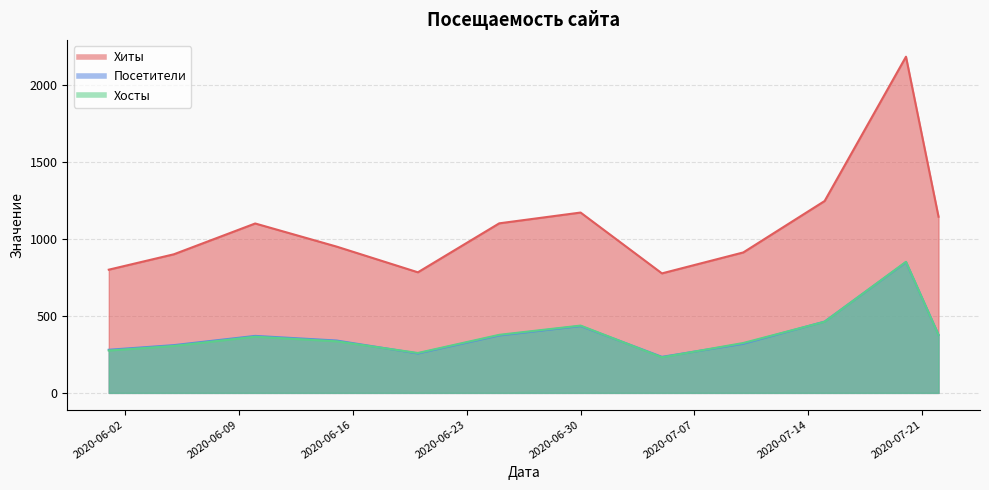

What is the value of the Посетители point at the 4th from the left?

340